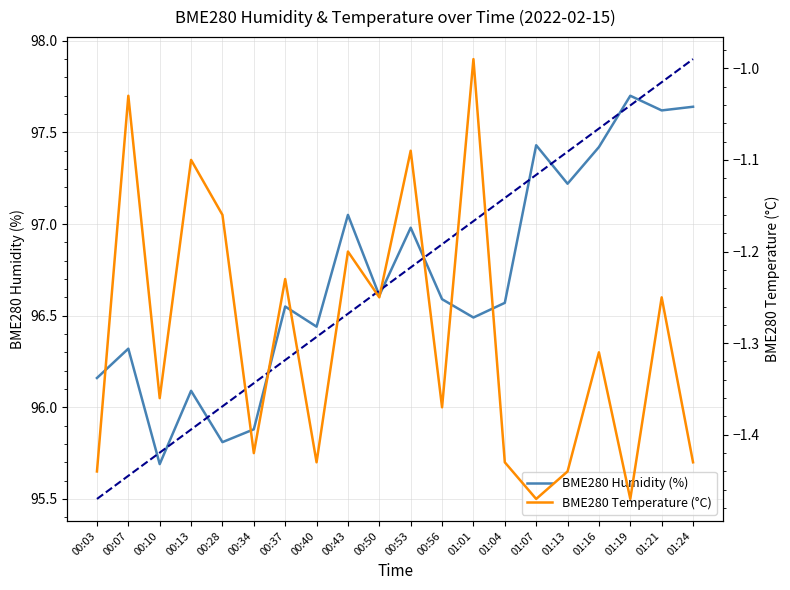

At which label does BME280 Temperature (°C) reach its minimum?

01:07